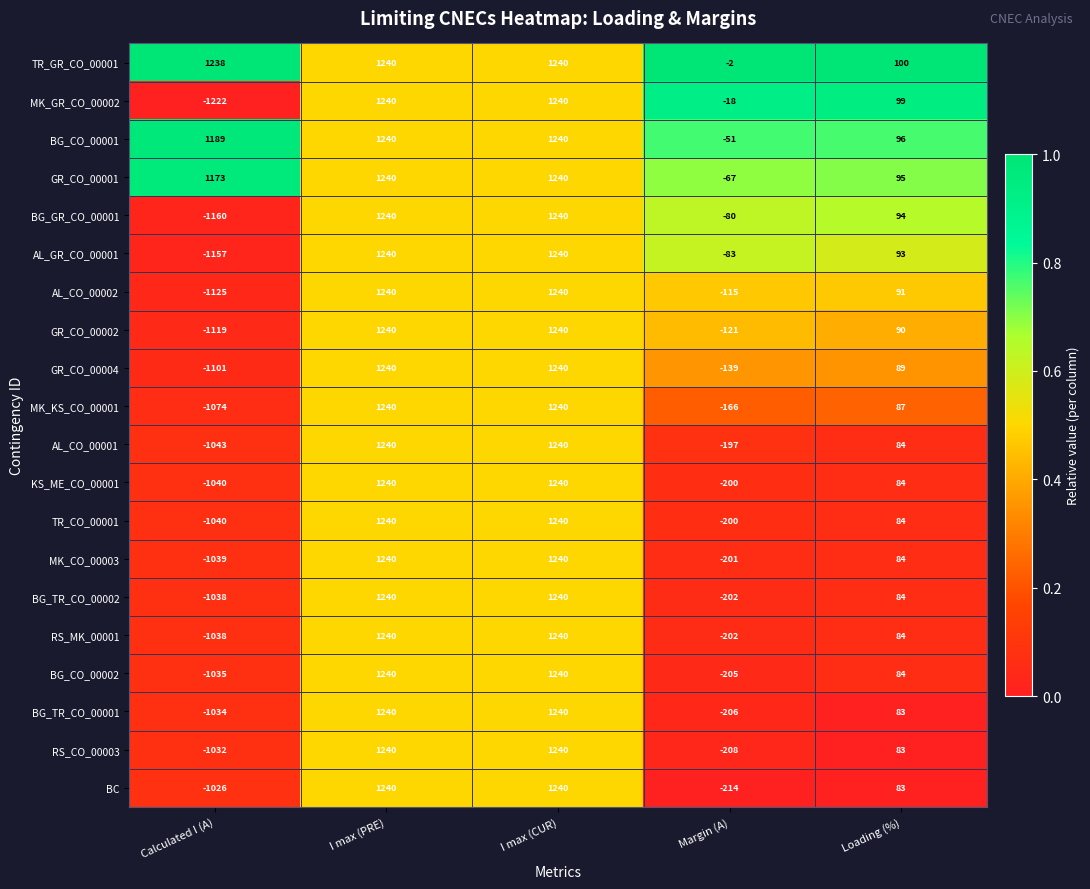

Is the value of GR_CO_00002 at Margin (A) greater than the value of BG_GR_CO_00001 at Calculated I (A)?

Yes